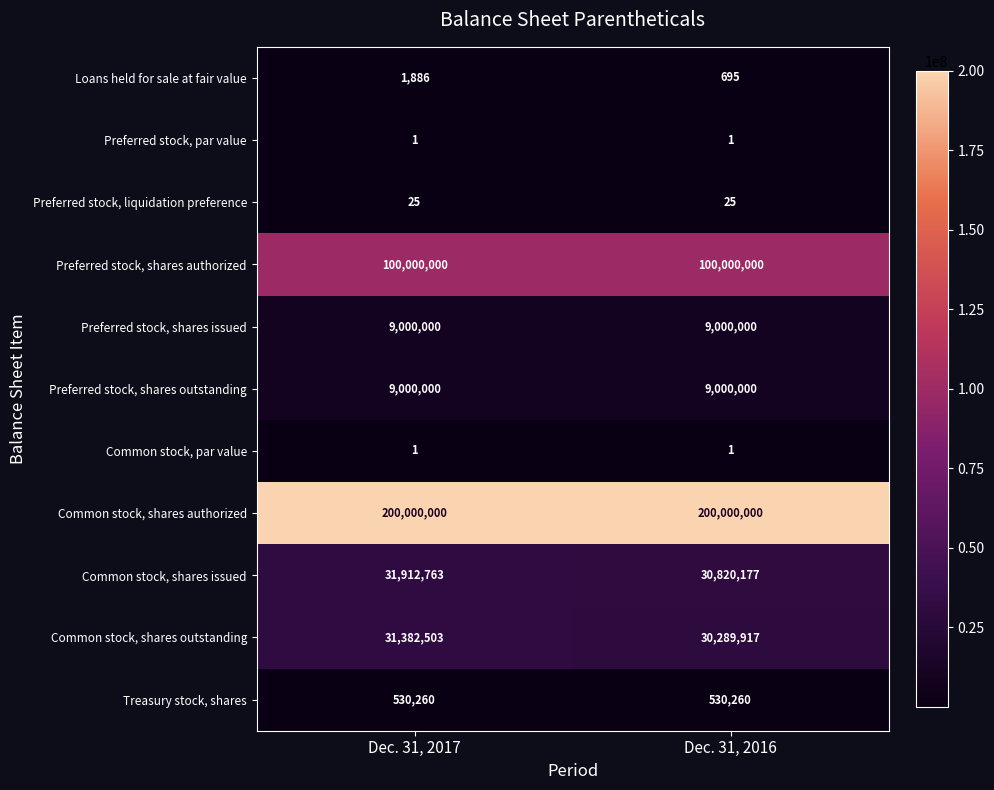

What value does the Common stock, shares outstanding series have at Dec. 31, 2017, to the nearest 50?

31382500